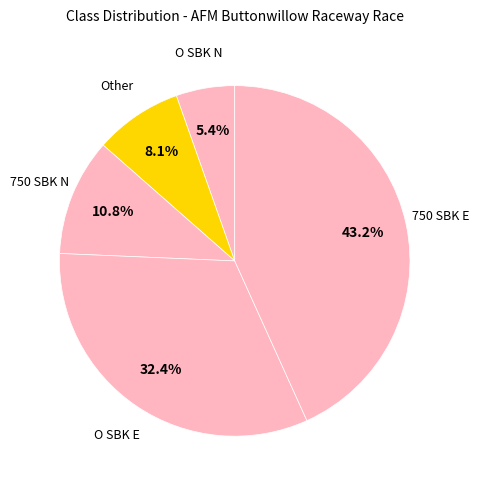

How many segments does this pie chart have?

5